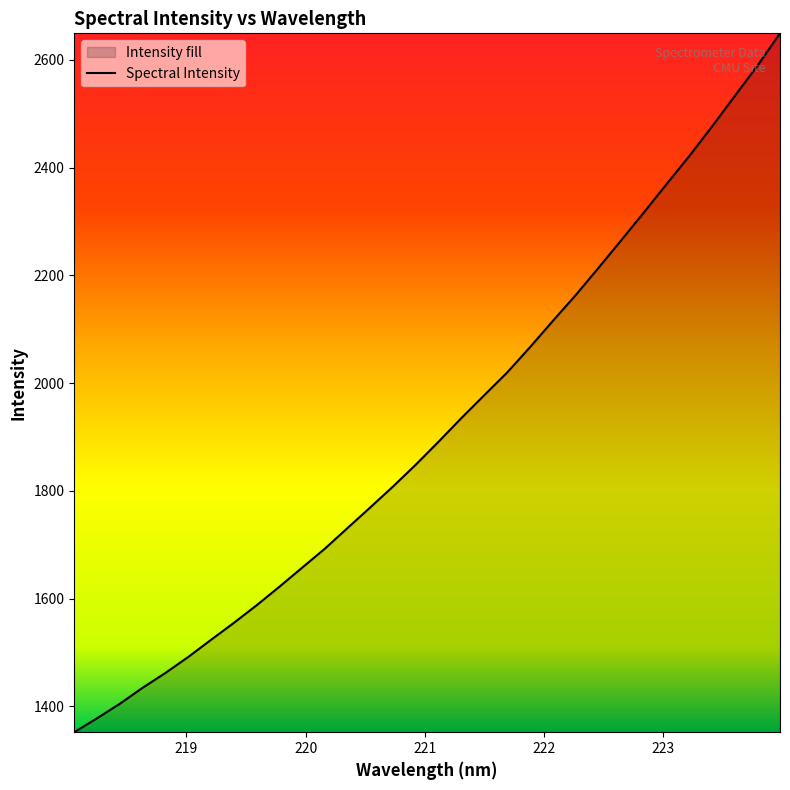

How many lines are shown in the chart?

1